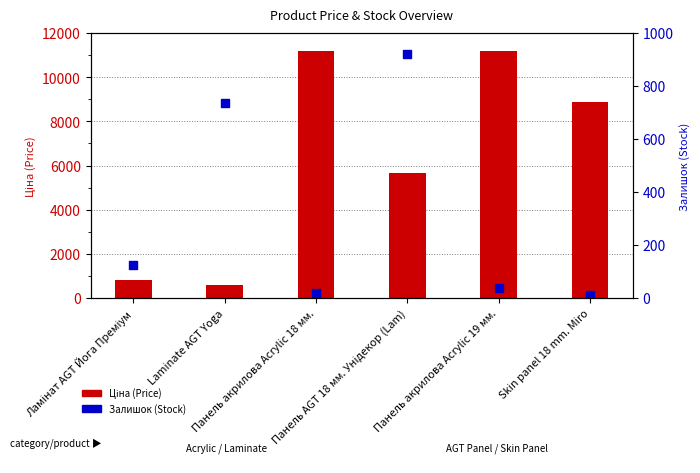

Which series reaches the minimum Y coordinate?

Залишок (Stock)